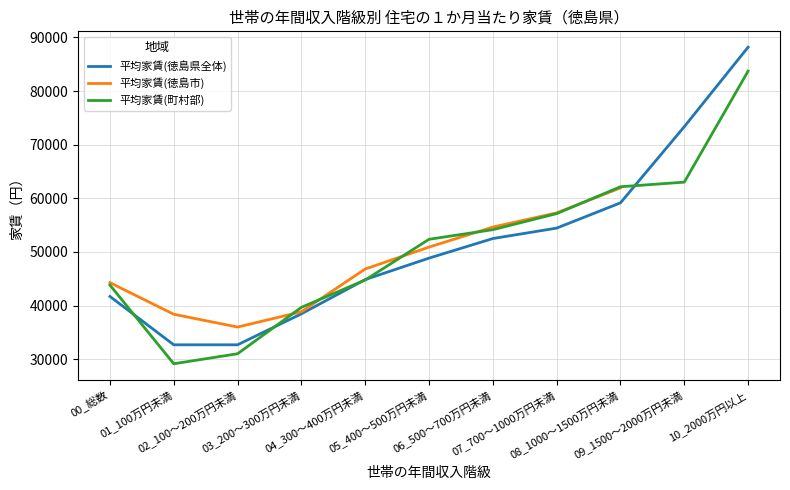

Between which two adjacent categories do 平均家賃(徳島県全体) and 平均家賃(町村部) first intersect?

00_総数 and 01_100万円未満